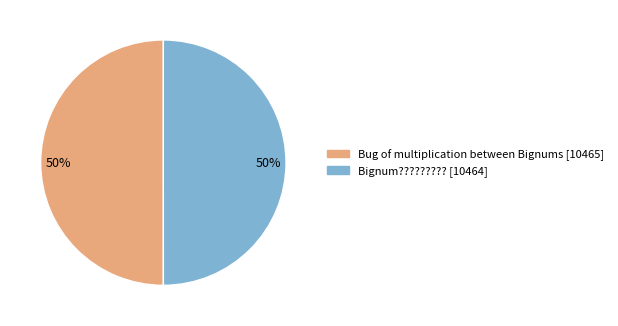

To the nearest percent, what is the average slice percentage?

50%